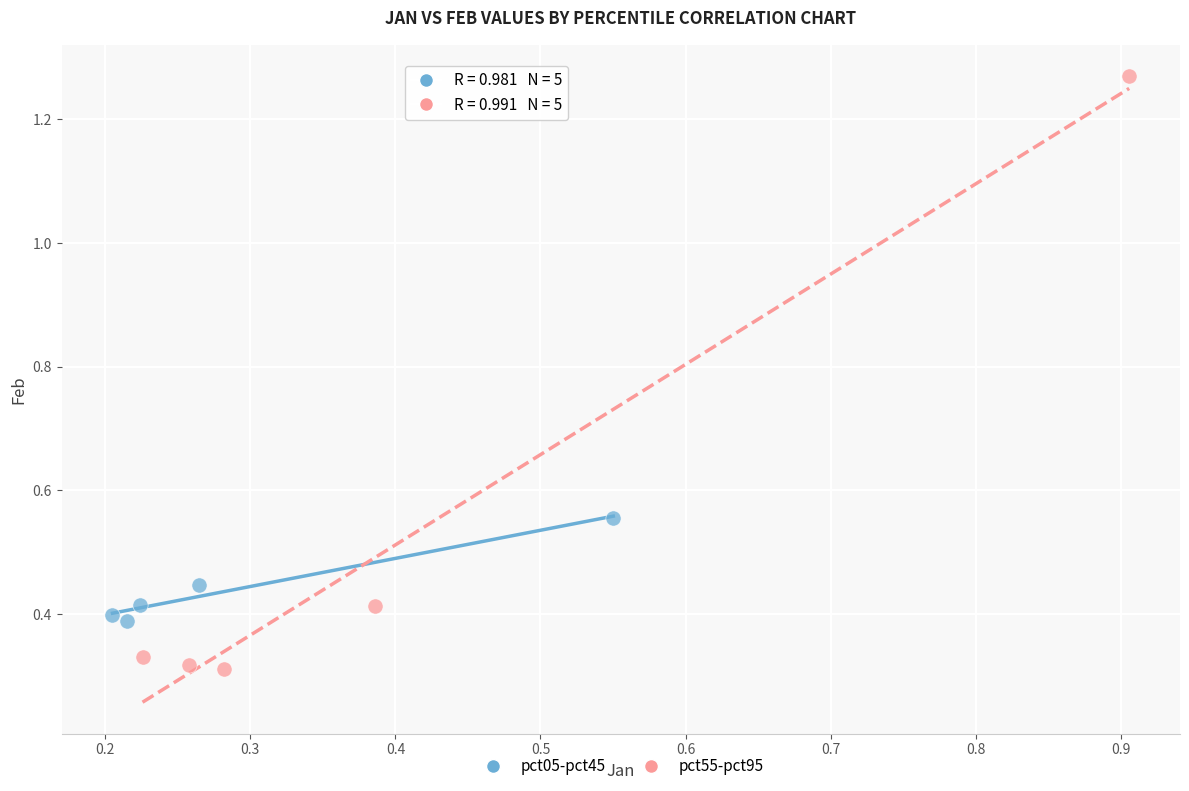

Which series reaches the maximum Y coordinate?

pct55-pct95